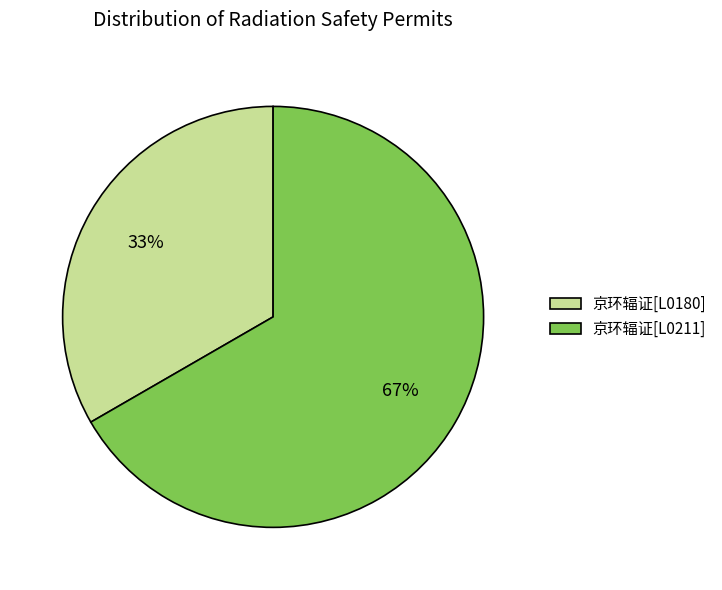

To the nearest percent, what is the combined percentage of 京环辐证[L0211] and 京环辐证[L0180]?

100%